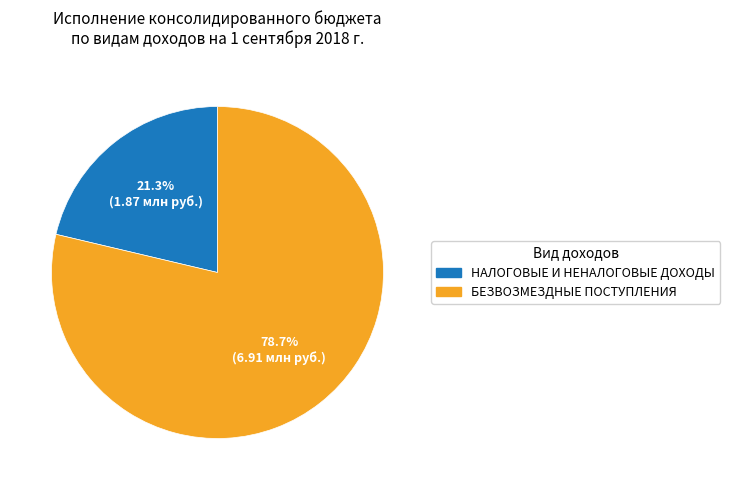

What percentage is NOT represented by БЕЗВОЗМЕЗДНЫЕ ПОСТУПЛЕНИЯ?

21.3%